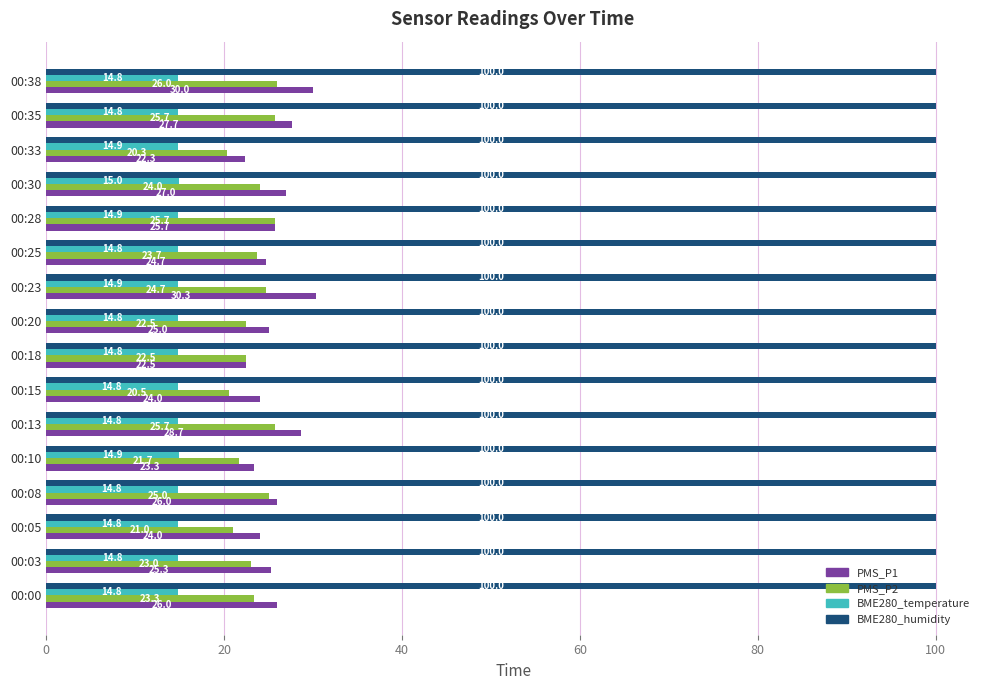

How many data points does each series have?

16